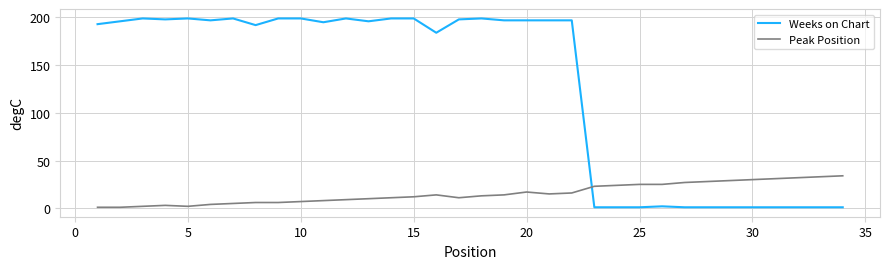

Which series has the largest range (max minus min)?

Weeks on Chart